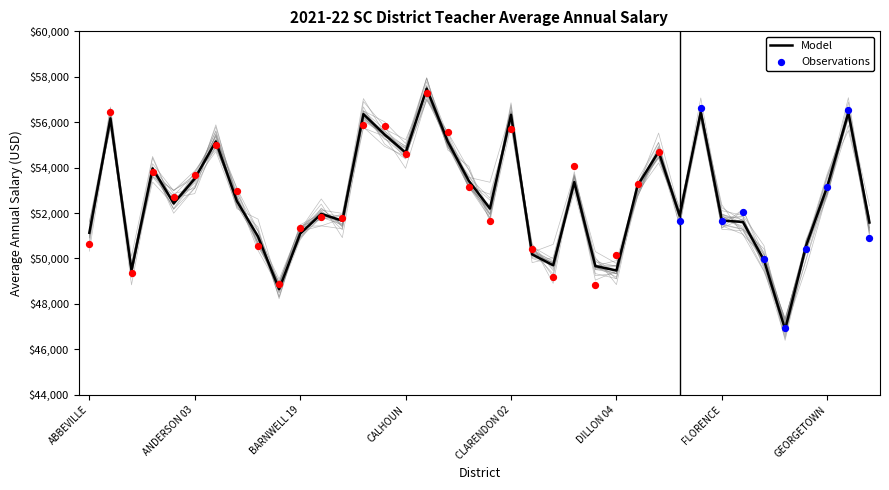

Which has a higher value, EDGEFIELD or BARNWELL 29?

BARNWELL 29